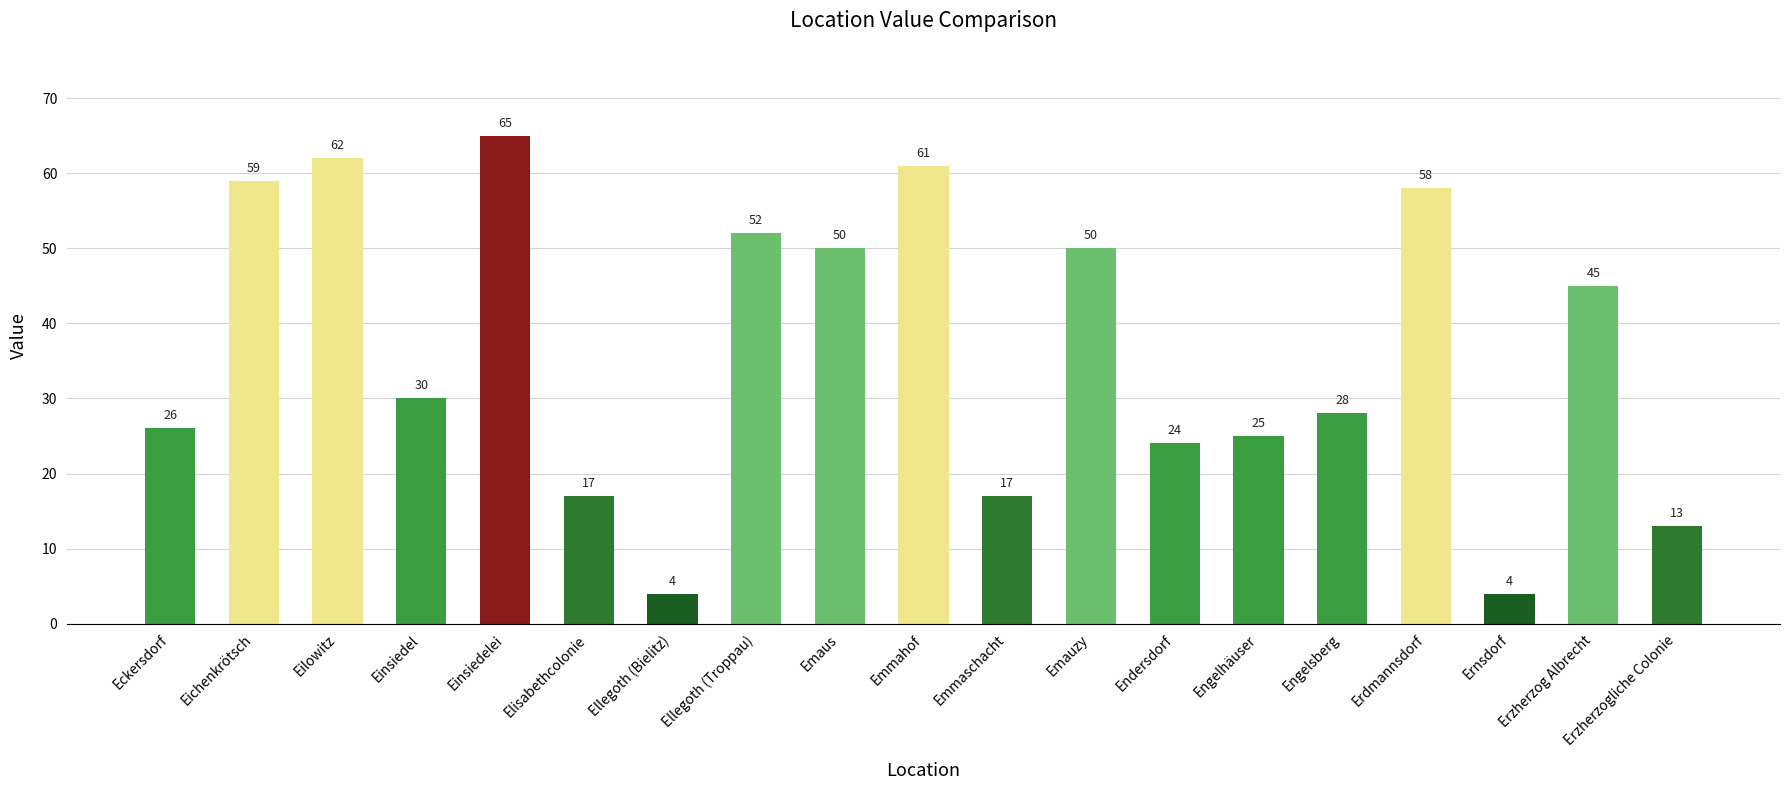

What is the average value?

36